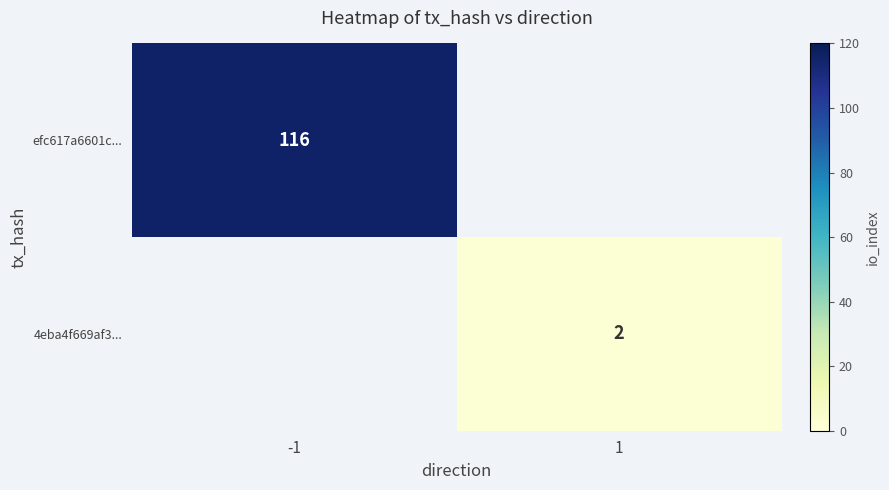

At how many categories does at least one series exceed 36?

1